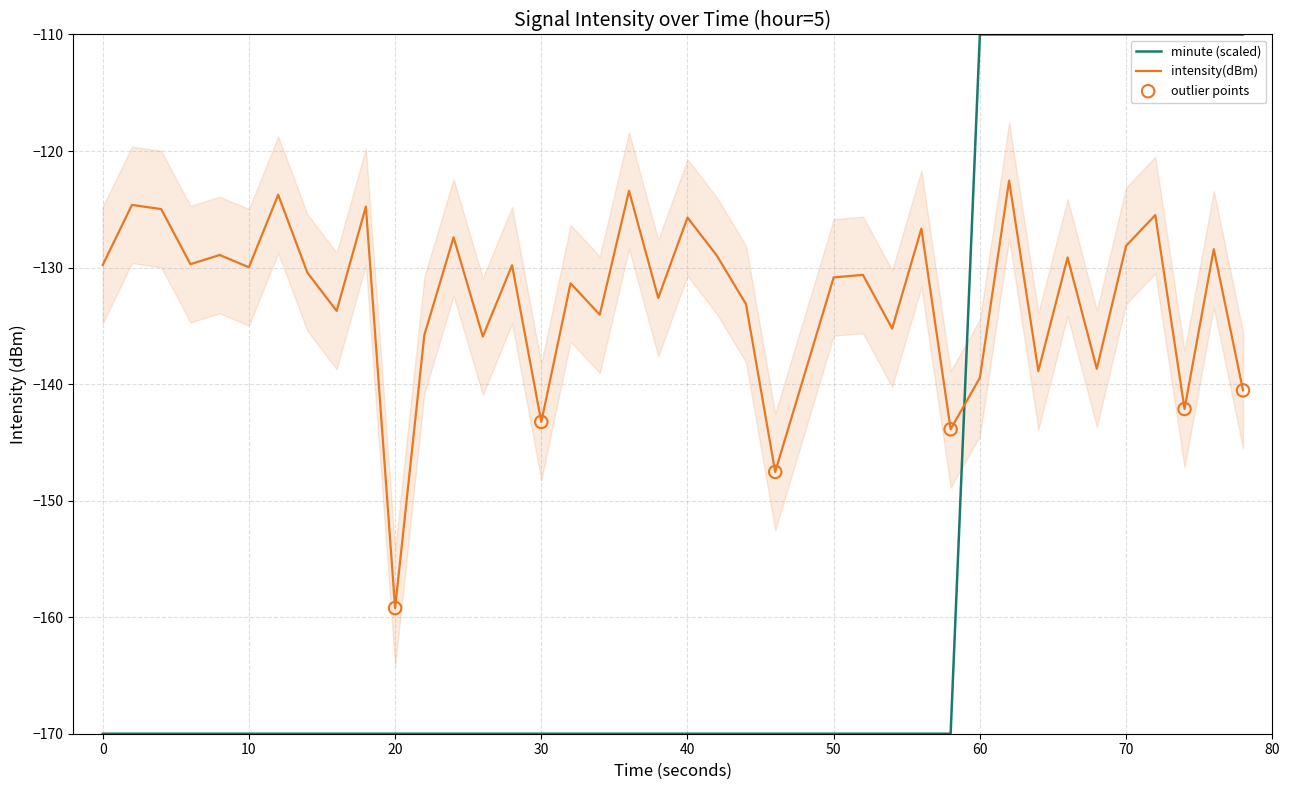

Which series contains the highest Y value?

minute